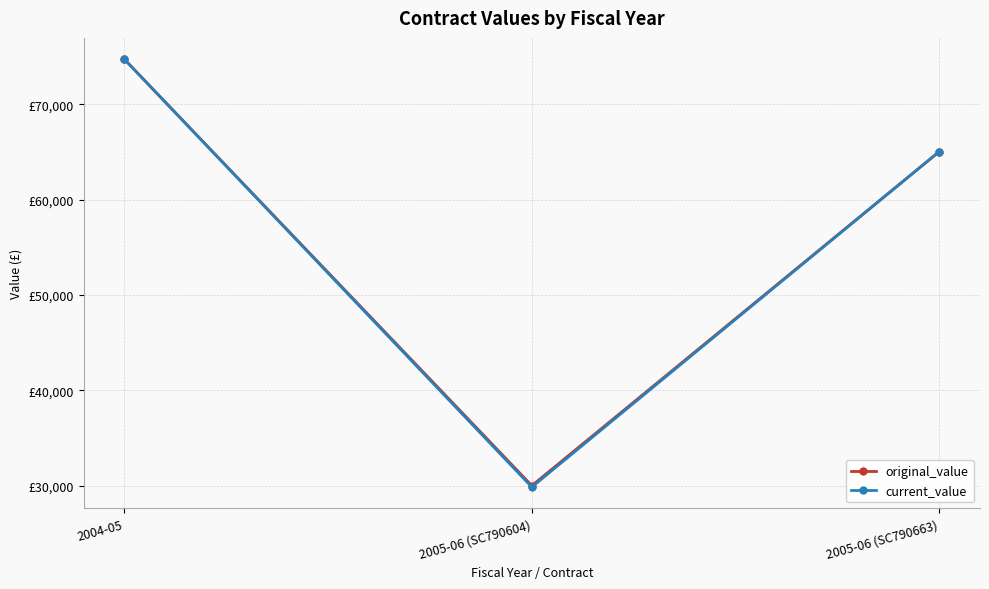

At which label does original_value reach its minimum?

2005-06 (SC790604)